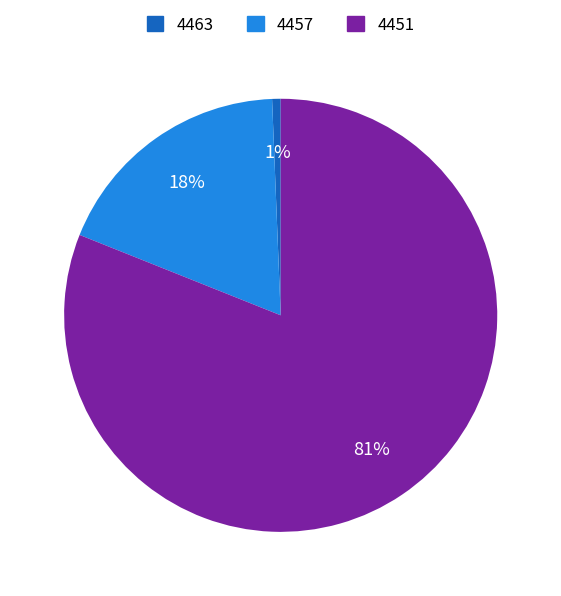

To the nearest percent, what percentage of the pie is 4457?

18%